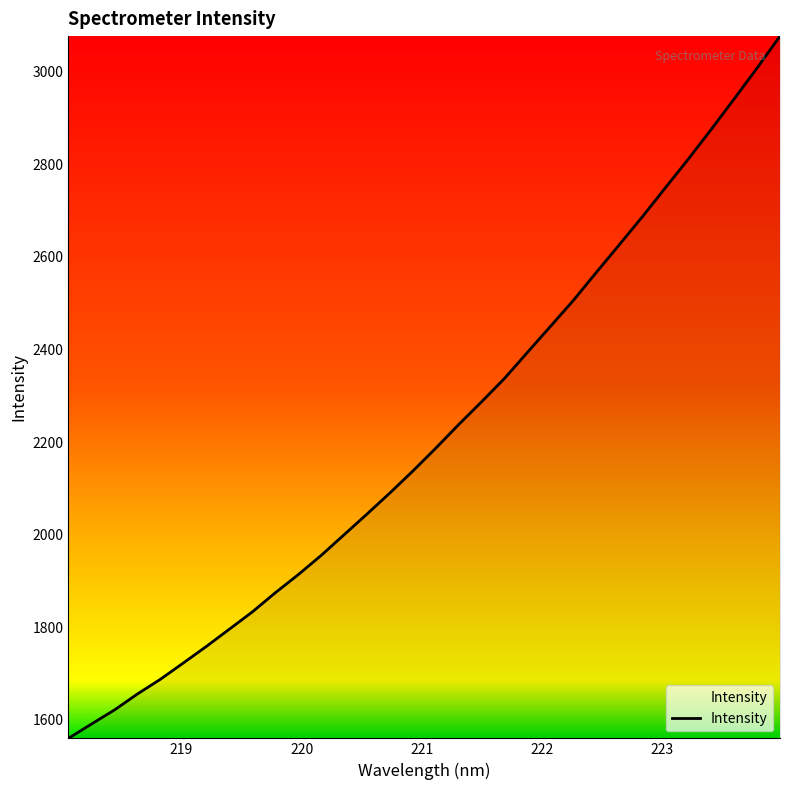

What is the difference between the maximum and minimum values?

1515.9